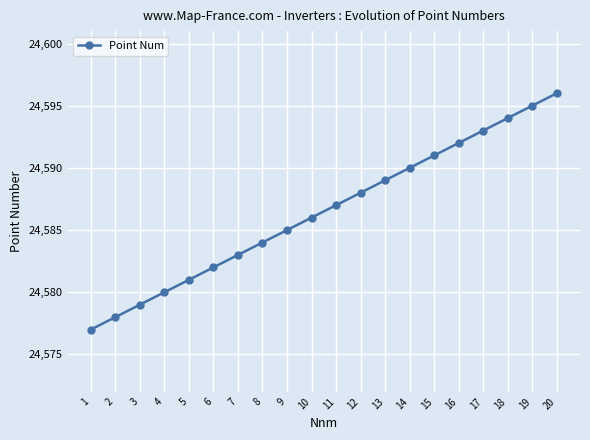

Reading left to right, list all the values displayed in this chart.

24577	24578	24579	24580	24581	24582	24583	24584	24585	24586	24587	24588	24589	24590	24591	24592	24593	24594	24595	24596